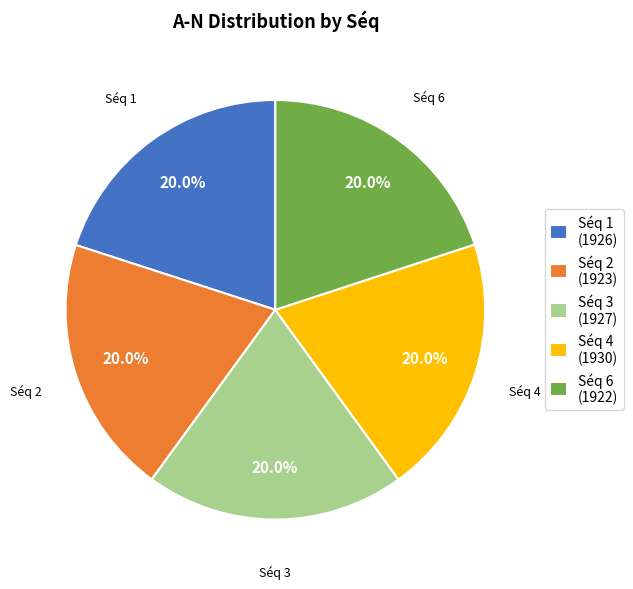

To the nearest percent, what is the difference between the largest and smallest slice percentages?

0%